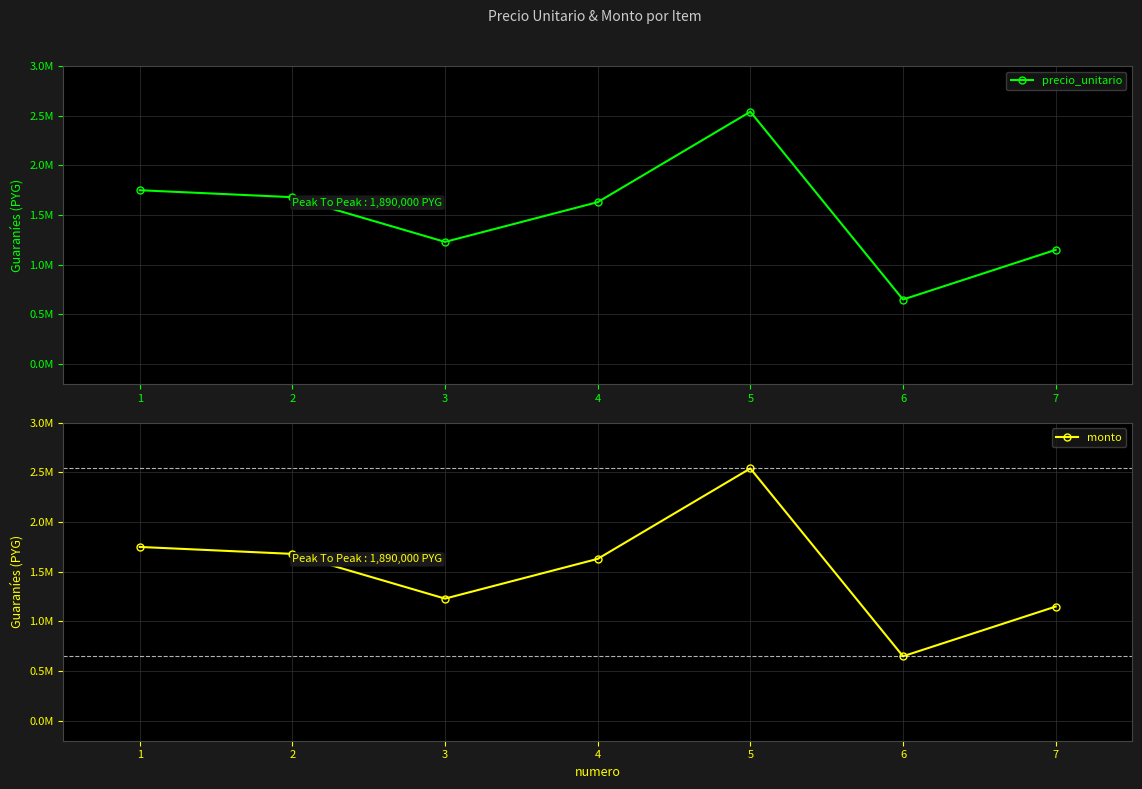

How many lines are shown in the chart?

2